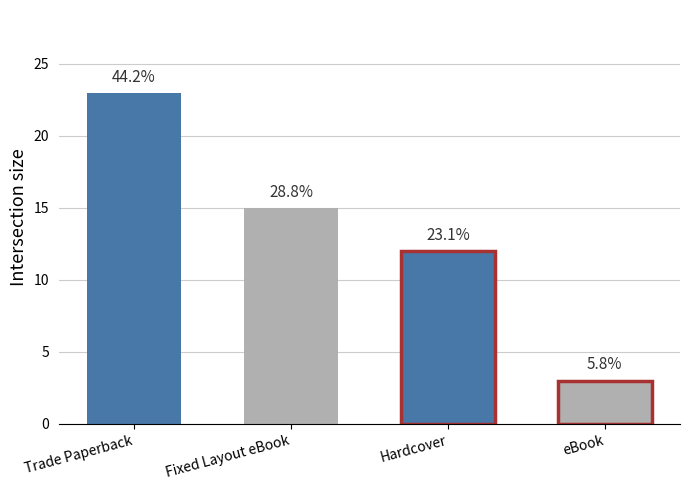

How many bars are there in total?

4